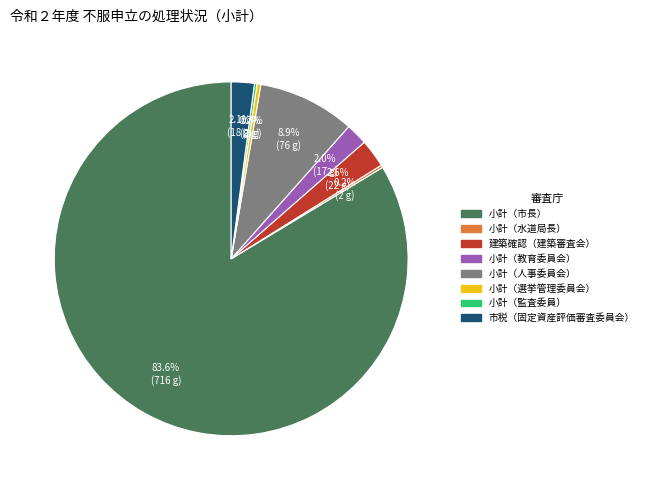

What is the majority slice?

小計（市長）